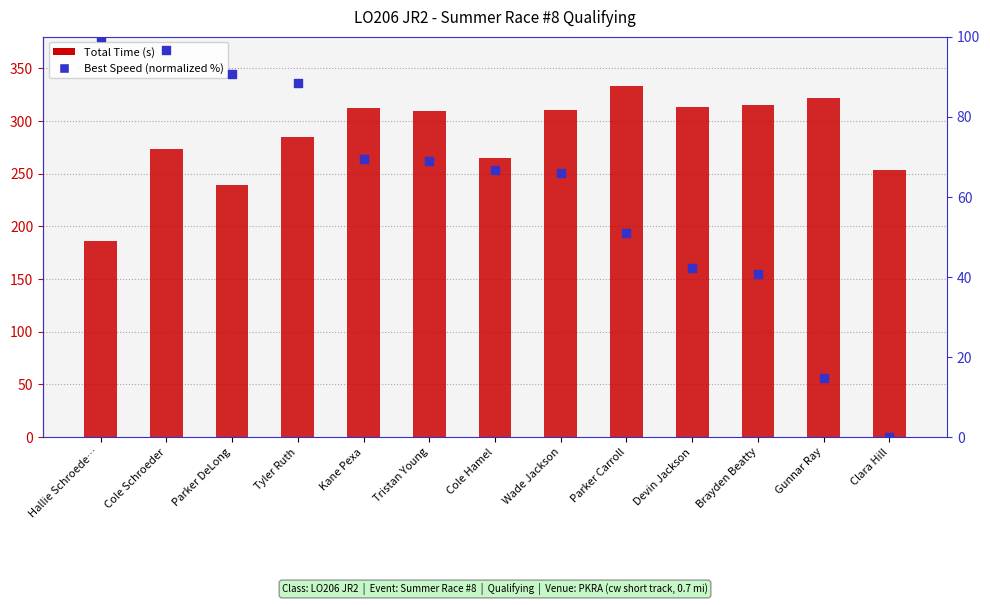

What is the total value across all series at Kane Pexa?

381.1